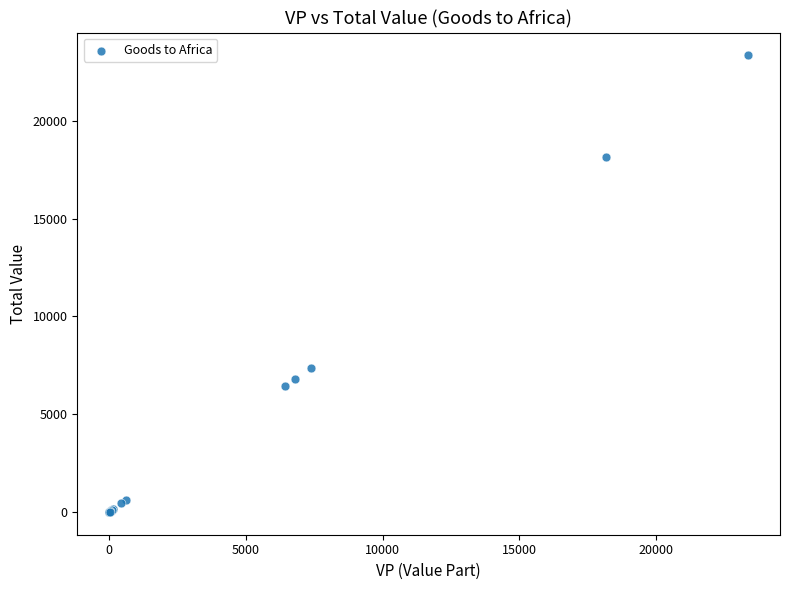

What Y value in the scatter plot is closest to 11680?

7375